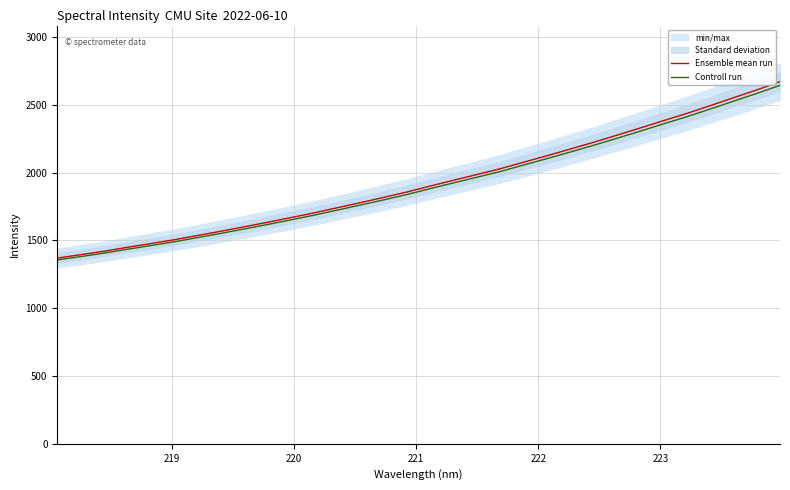

What is the minimum value for Controll run?

1356.0